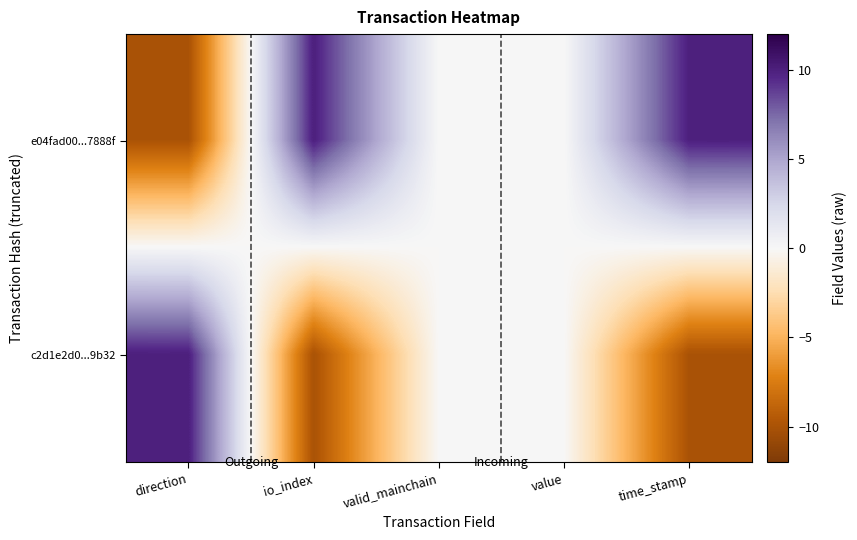

Reading left to right, list all the values displayed in this chart.

e04fad00...7888f: direction=-10	io_index=10	valid_mainchain=0	value=0	time_stamp=10
c2d1e2d0...9b32: direction=10	io_index=-10	valid_mainchain=0	value=0	time_stamp=-10